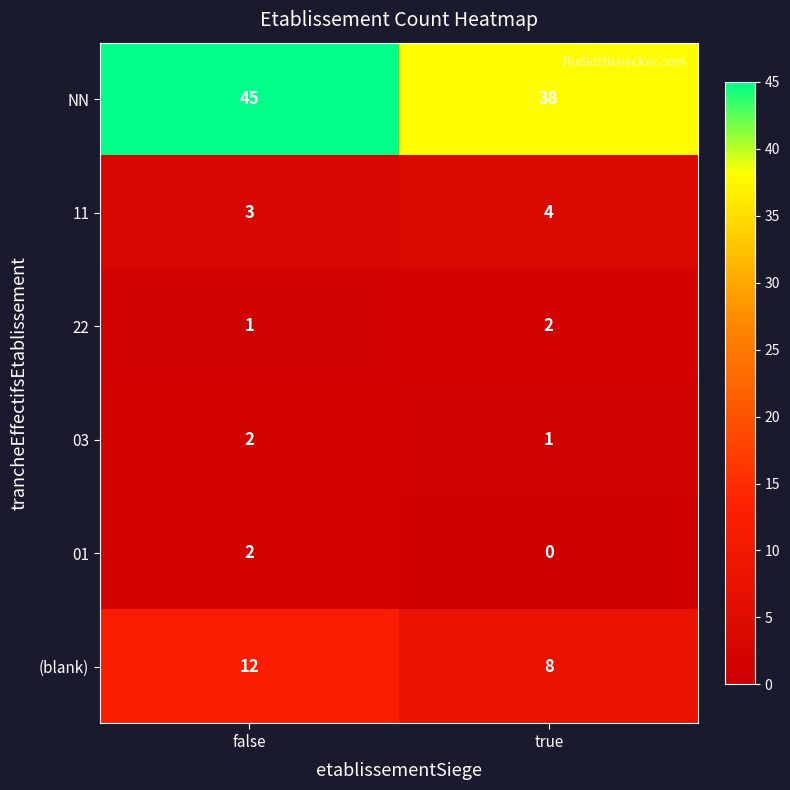

Which series changed the most between false and true?

NN